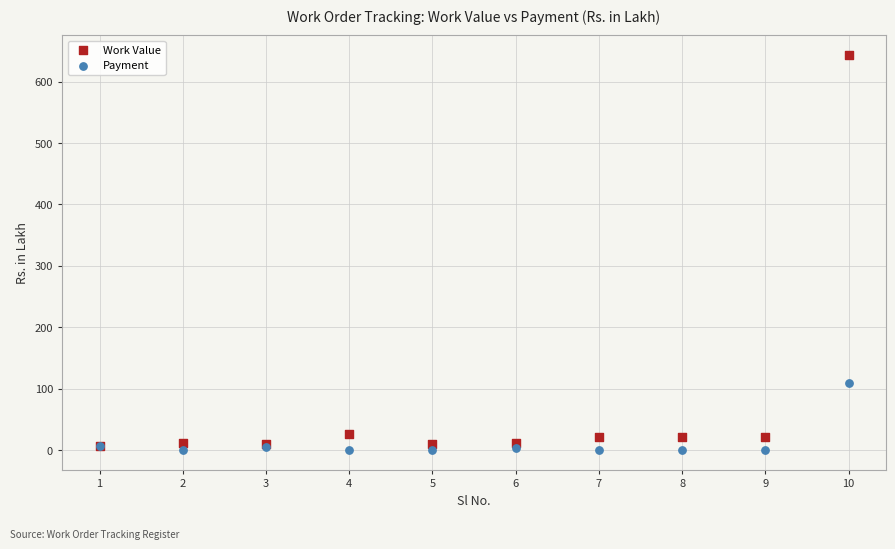

Which series reaches the minimum Y coordinate?

Payment